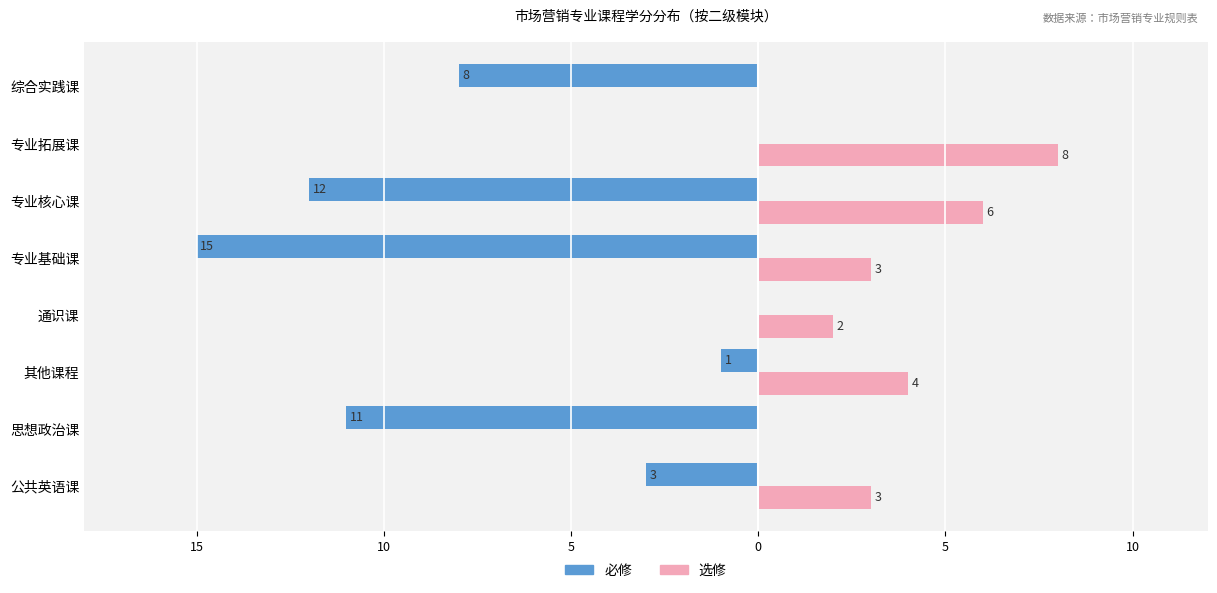

What are all the series names shown in the legend?

必修, 选修